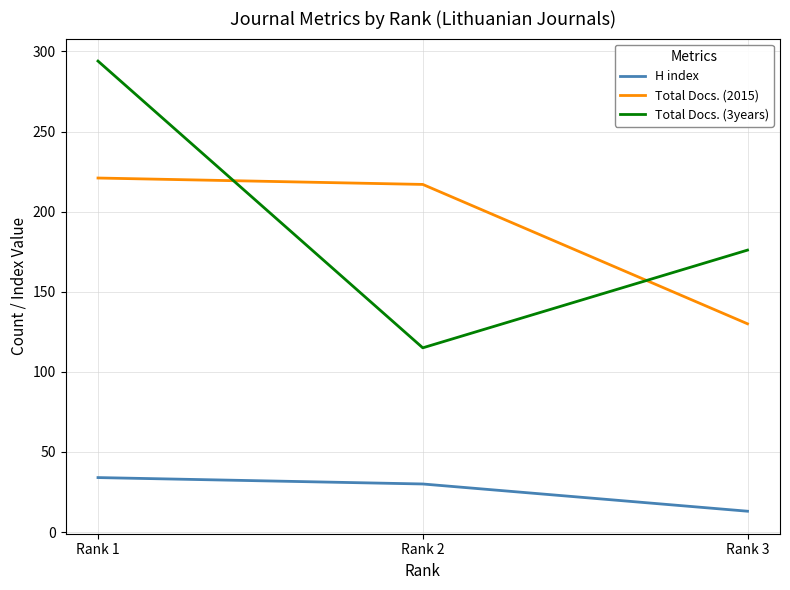

At which category is the sum across all series the highest?

Rank 1